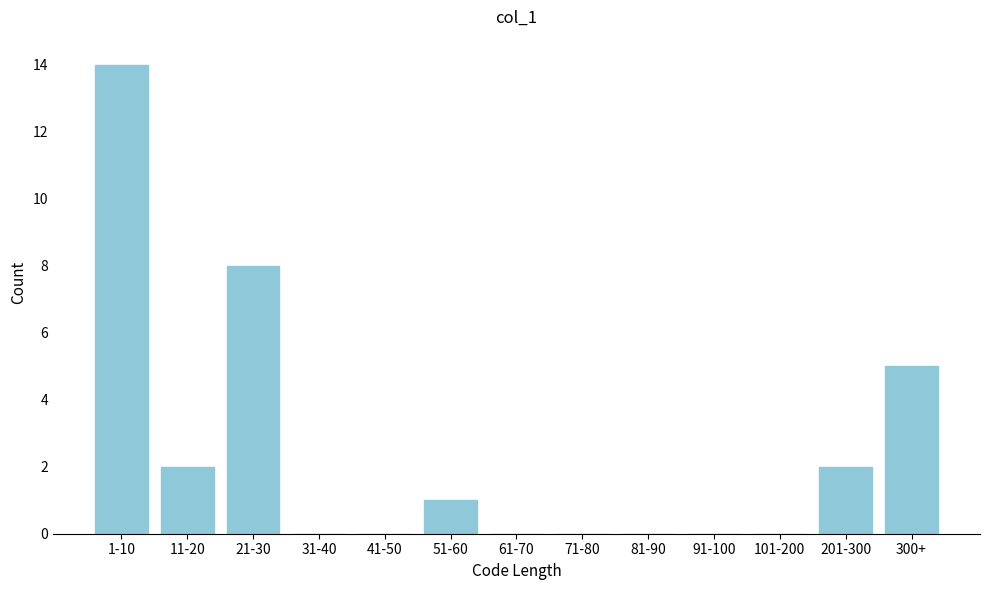

Reading left to right, list all the values displayed in this chart.

1-10=14	11-20=2	21-30=8	31-40=0	41-50=0	51-60=1	61-70=0	71-80=0	81-90=0	91-100=0	101-200=0	201-300=2	300+=5